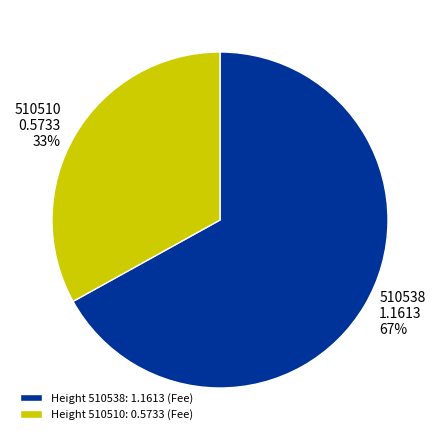

The 510510 slice represents 19% of the pie. True or false?

False